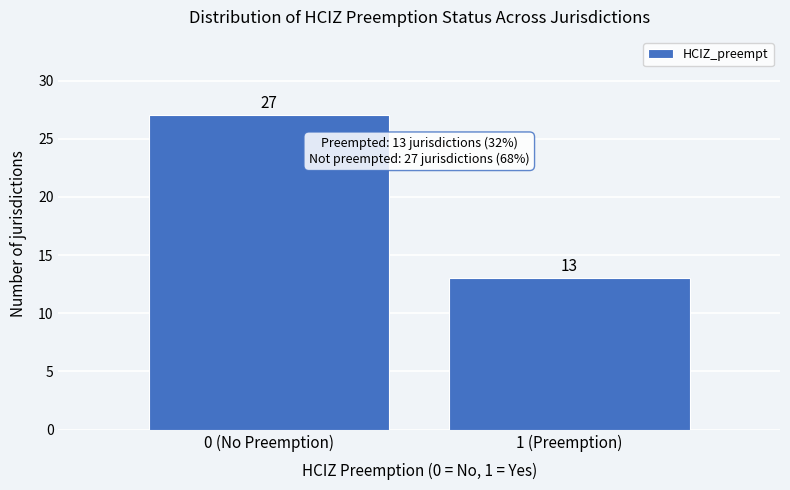

Reading left to right, list all the values displayed in this chart.

27	13